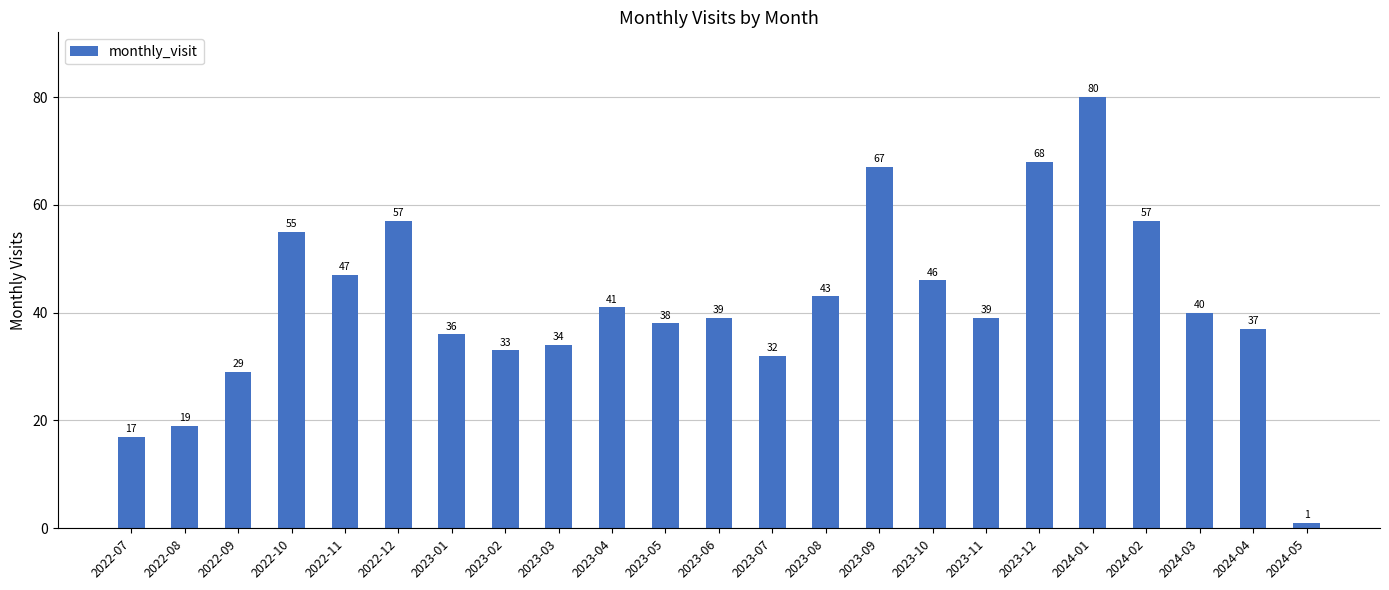

What is the difference between the values at 2023-09 and 2022-09?

38